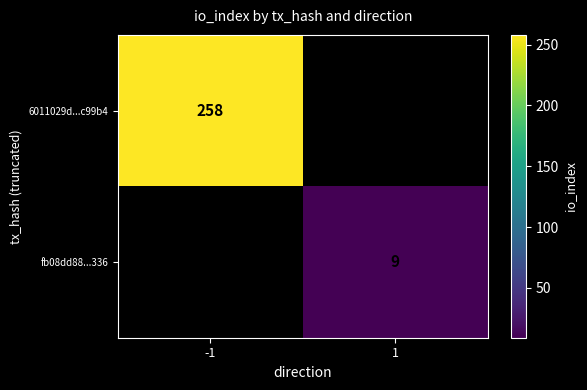

The fb08dd88...336 series shows 12 at 1. True or false?

False